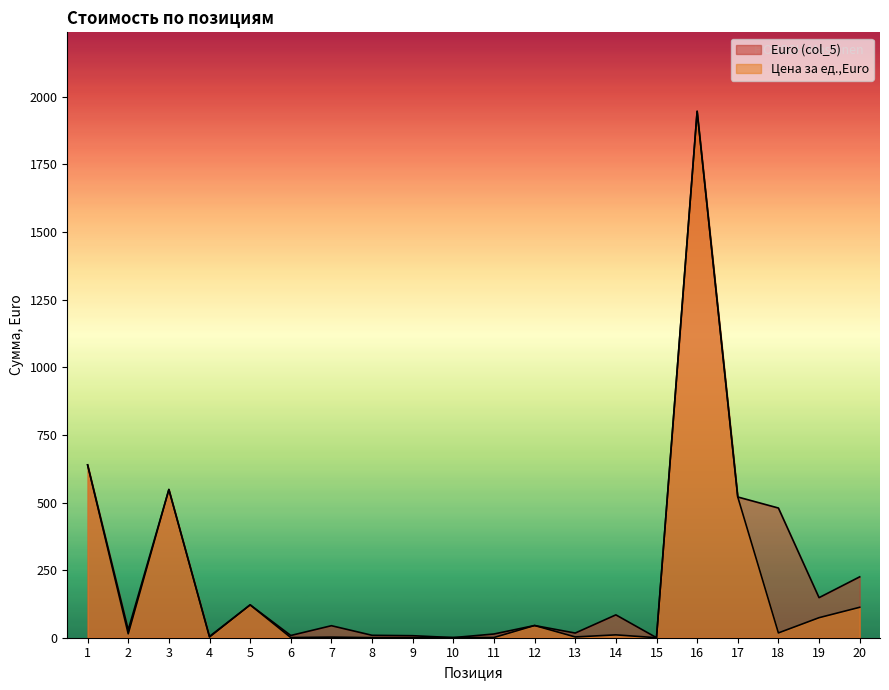

What value does the Euro (col_5) series have at 10?

0.5